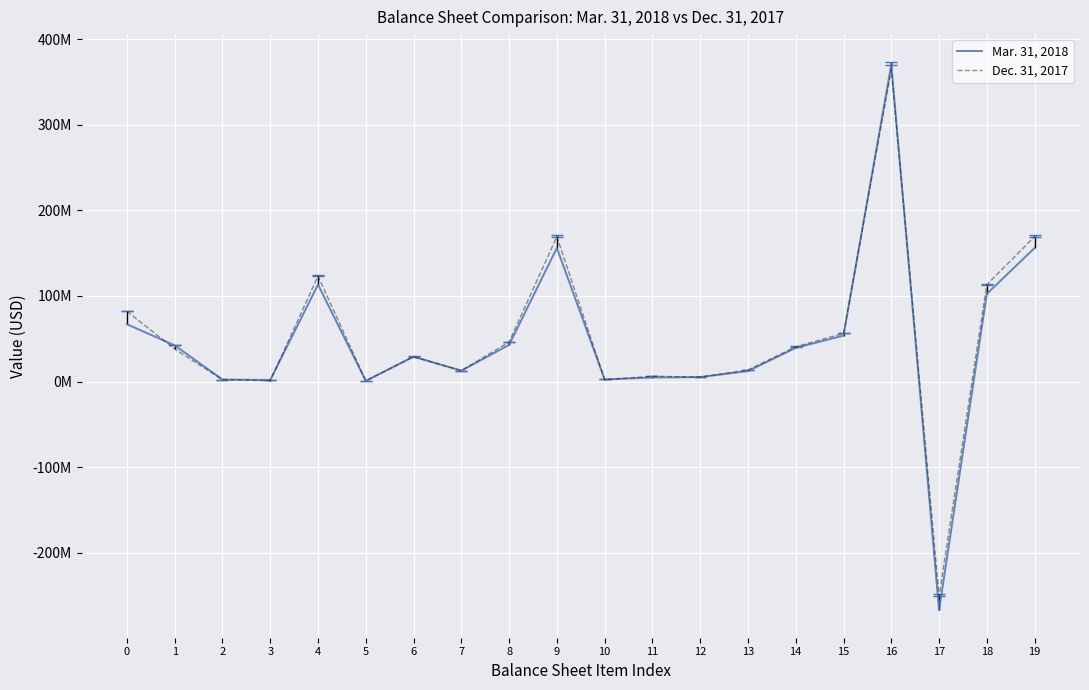

Is this an area chart (filled region under the line)?

No